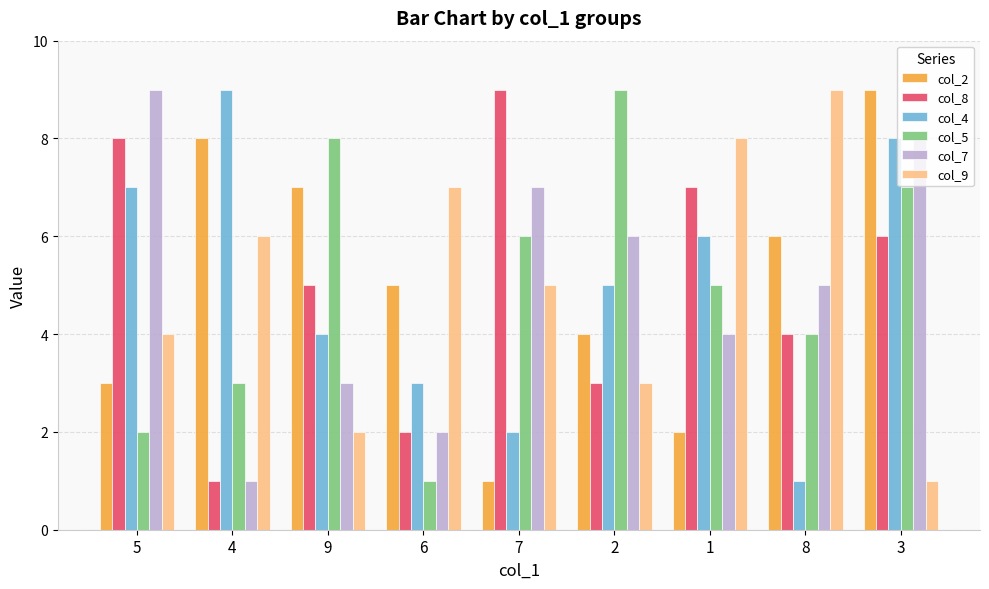

How many data points does each series have?

9